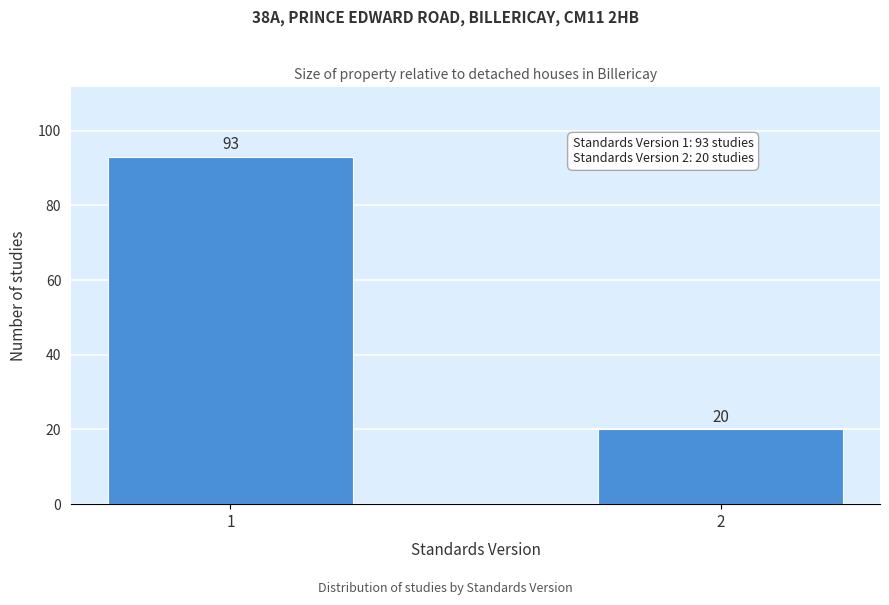

Reading right to left, transcribe all the data shown in this chart.

20	93